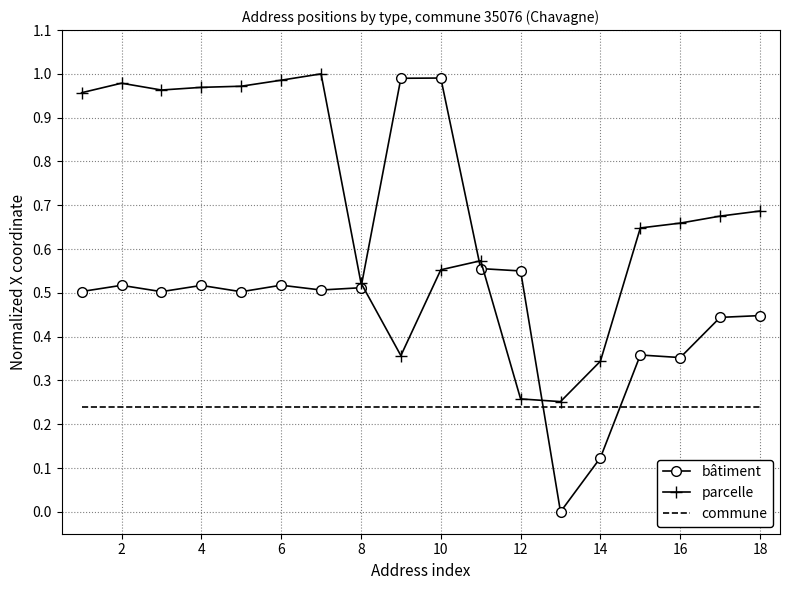

True or false: commune and bâtiment intersect in this chart.

True